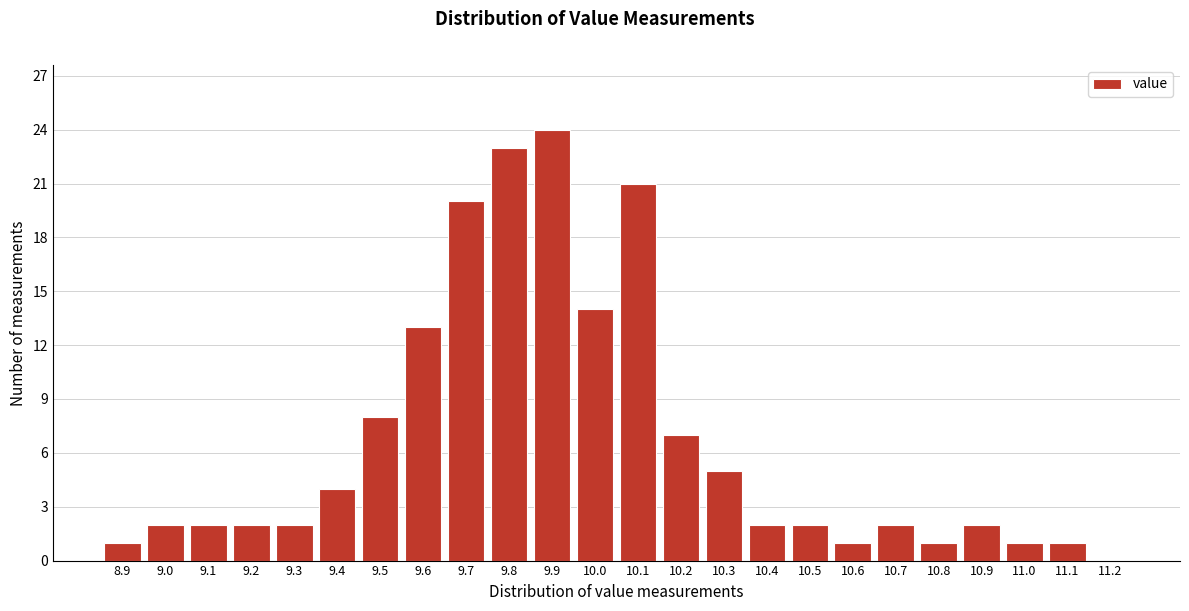

Reading right to left, list all the values displayed in this chart.

11.2=0	11.1=1	11.0=1	10.9=2	10.8=1	10.7=2	10.6=1	10.5=2	10.4=2	10.3=5	10.2=7	10.1=21	10.0=14	9.9=24	9.8=23	9.7=20	9.6=13	9.5=8	9.4=4	9.3=2	9.2=2	9.1=2	9.0=2	8.9=1